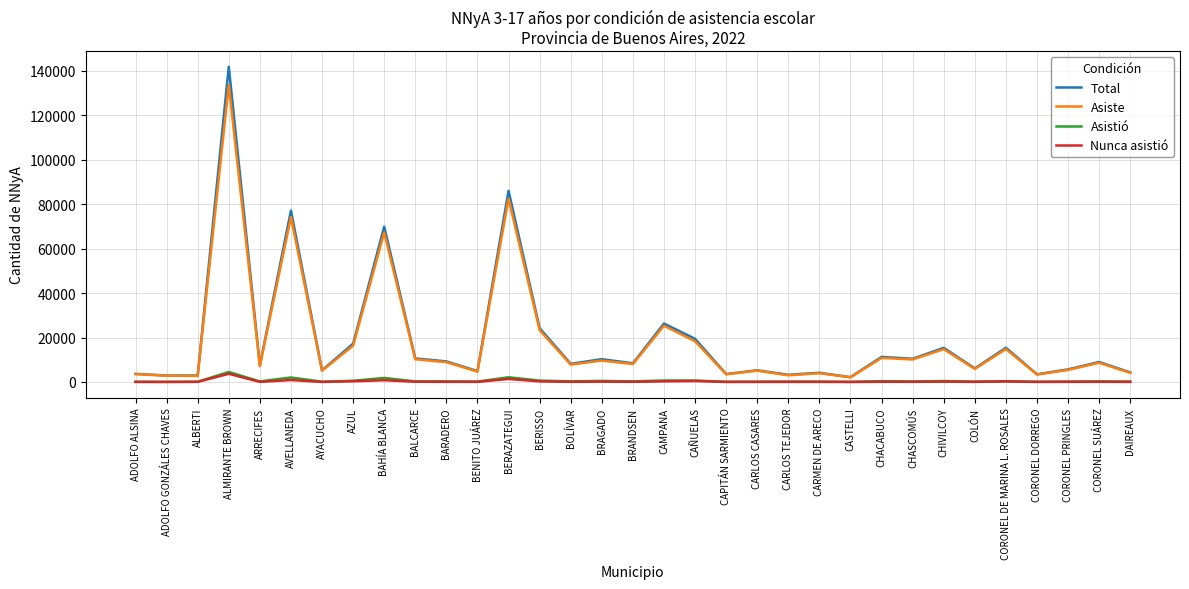

How many lines are shown in the chart?

4